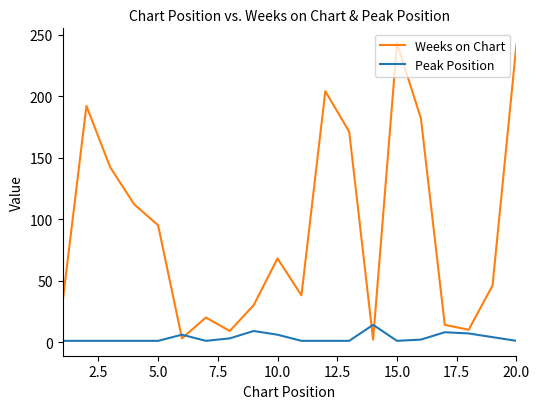

How many categories are shown in the chart?

20